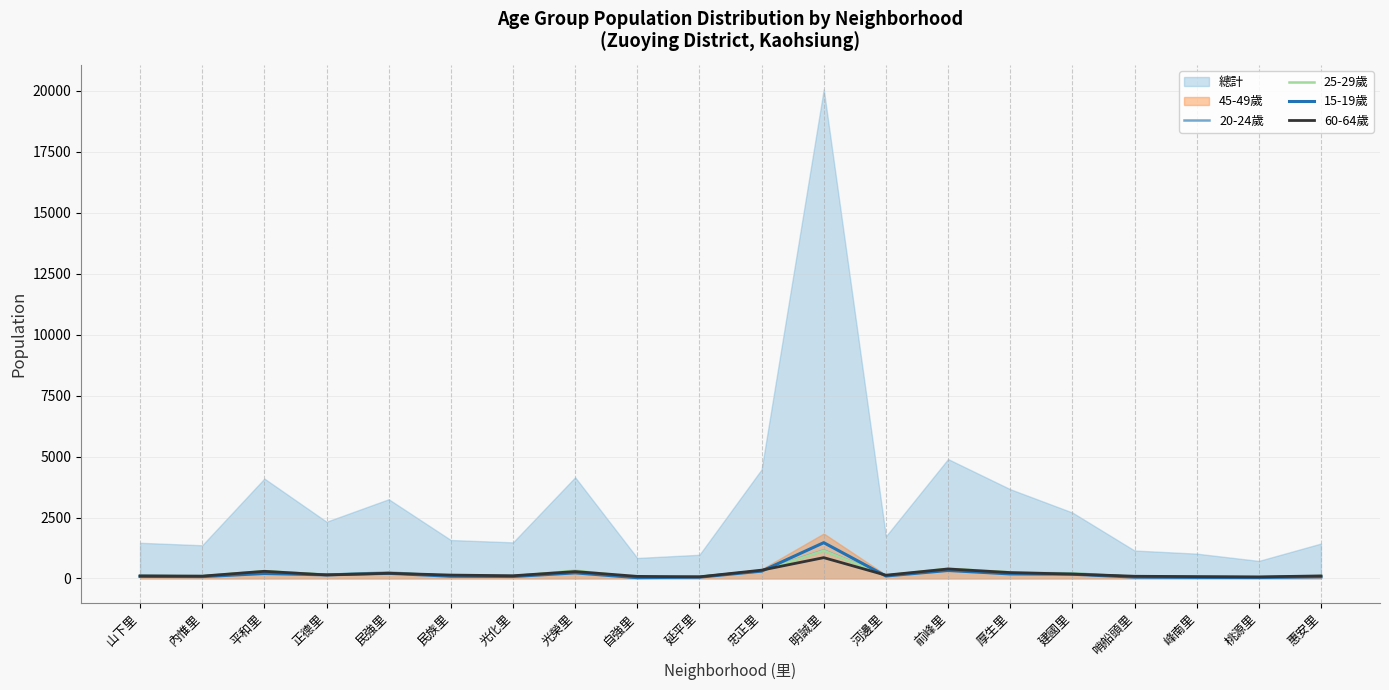

At which label does 60-64歲 reach its peak?

明誠里